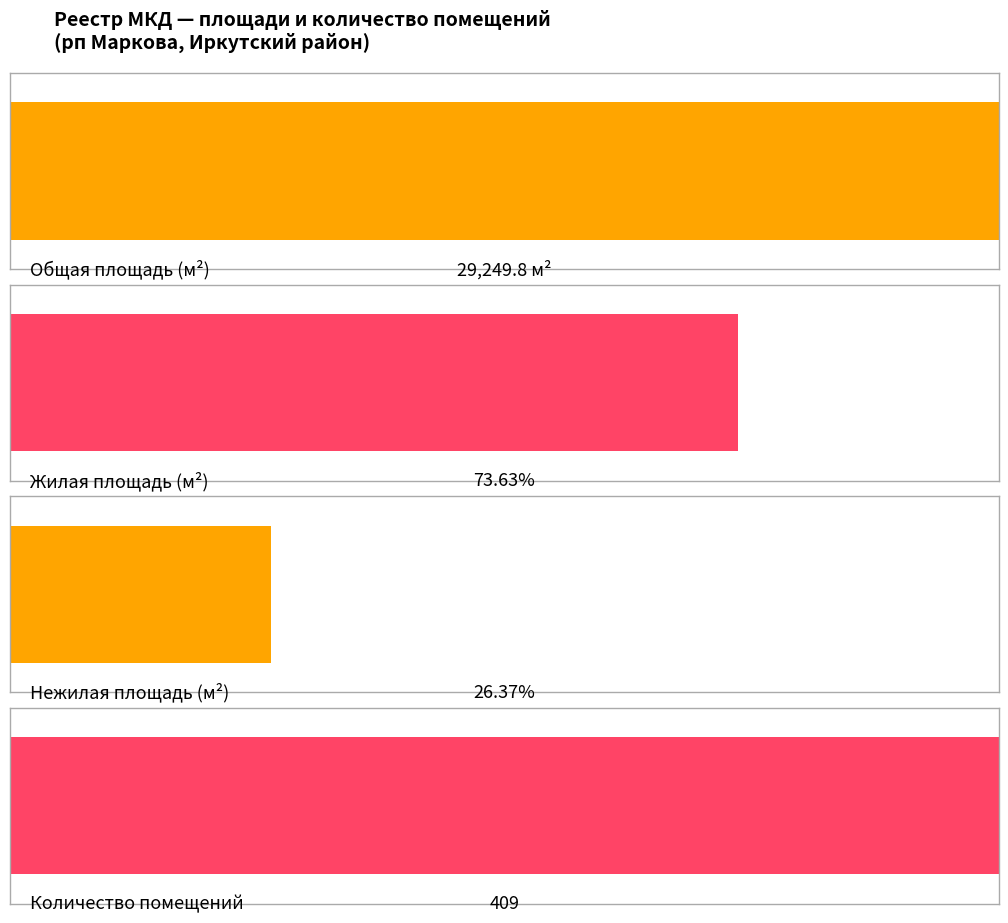

Is the value of Площадь нежилых помещений at 6/2 greater than the value of Площадь жилых помещений at 6/2?

No